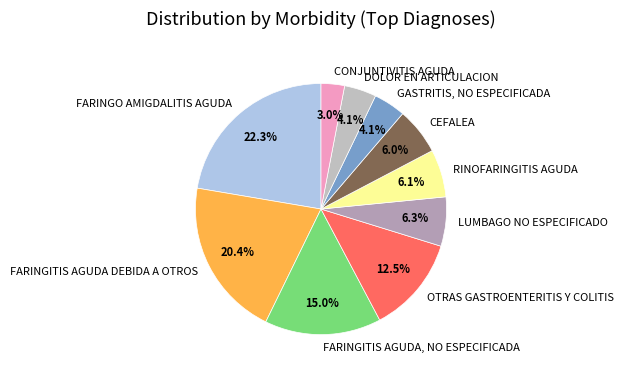

Is there any slice that represents more than half of the pie?

No